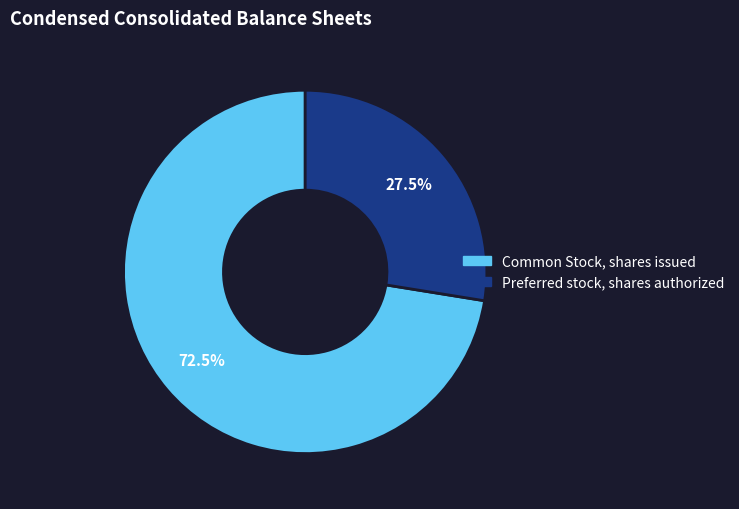

Is there a majority slice in this chart?

Yes